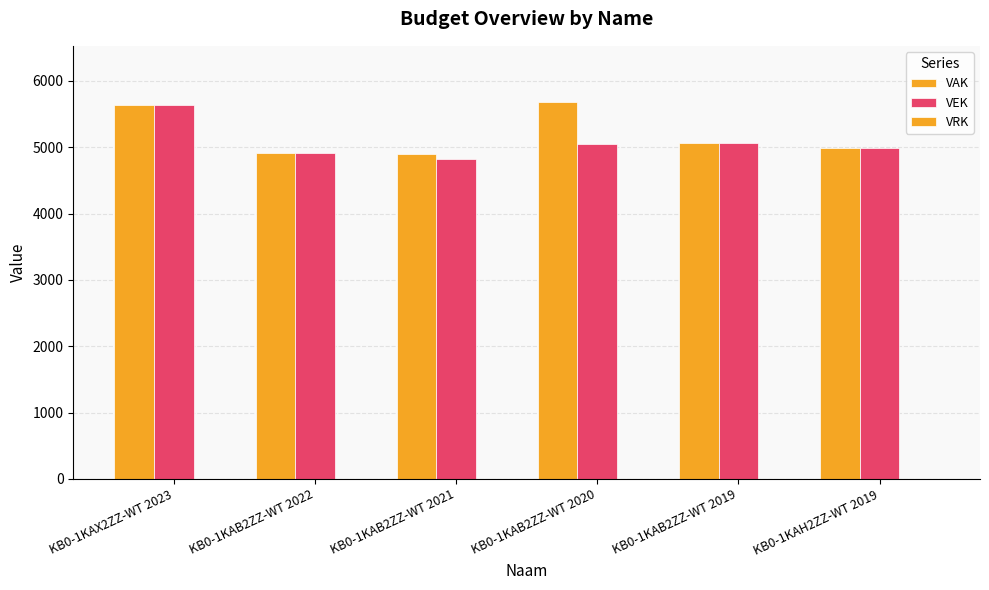

Reading right to left, list all the values displayed in this chart.

VAK: KB0-1KAH2ZZ-WT 2019=4990	KB0-1KAB2ZZ-WT 2019=5067	KB0-1KAB2ZZ-WT 2020=5678	KB0-1KAB2ZZ-WT 2021=4897	KB0-1KAB2ZZ-WT 2022=4917	KB0-1KAX2ZZ-WT 2023=5641
VEK: KB0-1KAH2ZZ-WT 2019=4990	KB0-1KAB2ZZ-WT 2019=5067	KB0-1KAB2ZZ-WT 2020=5051	KB0-1KAB2ZZ-WT 2021=4825	KB0-1KAB2ZZ-WT 2022=4917	KB0-1KAX2ZZ-WT 2023=5641
VRK: KB0-1KAH2ZZ-WT 2019=0	KB0-1KAB2ZZ-WT 2019=0	KB0-1KAB2ZZ-WT 2020=0	KB0-1KAB2ZZ-WT 2021=0	KB0-1KAB2ZZ-WT 2022=0	KB0-1KAX2ZZ-WT 2023=0